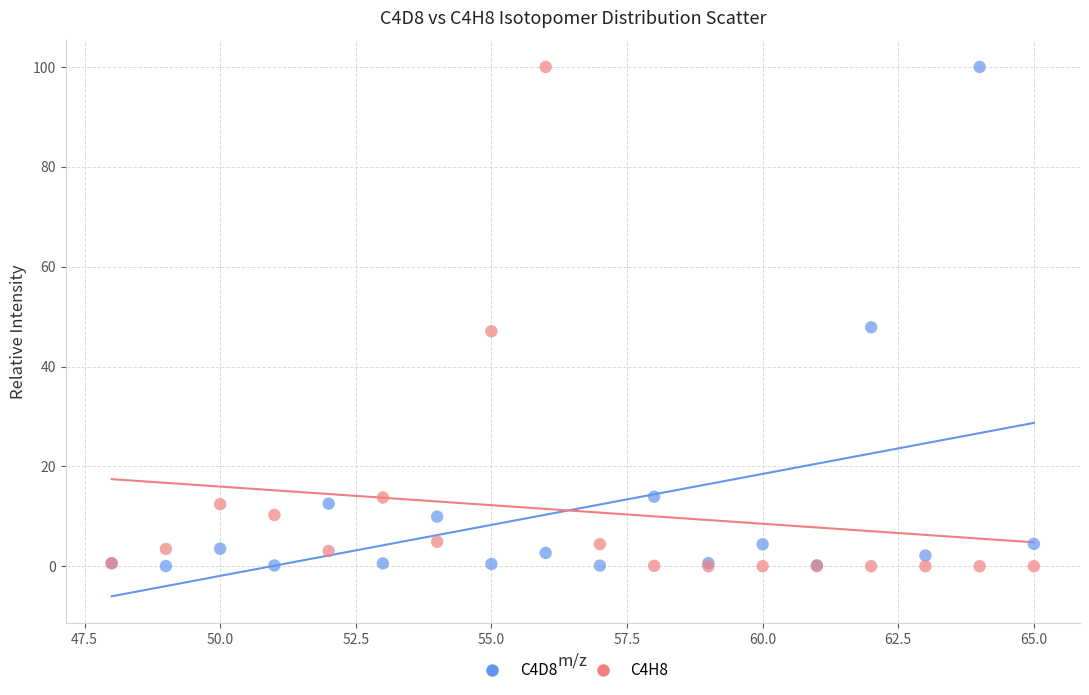

What are all the series names shown in the legend?

C4D8, C4H8